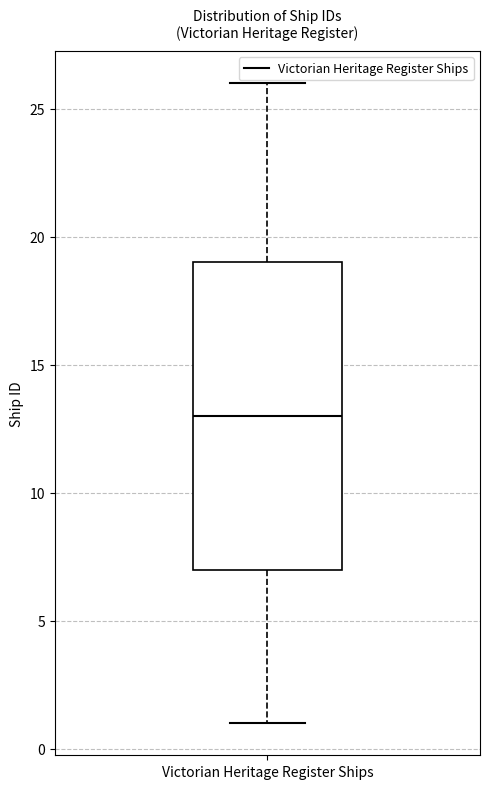

Read this box plot against the y-axis: the position of the median line, the range covered by the box, and the ends of both whiskers. The values are not printed on the chart, so give them approximately, as read against the axis.

median 13, box 7 to 19, whiskers 1 to 26